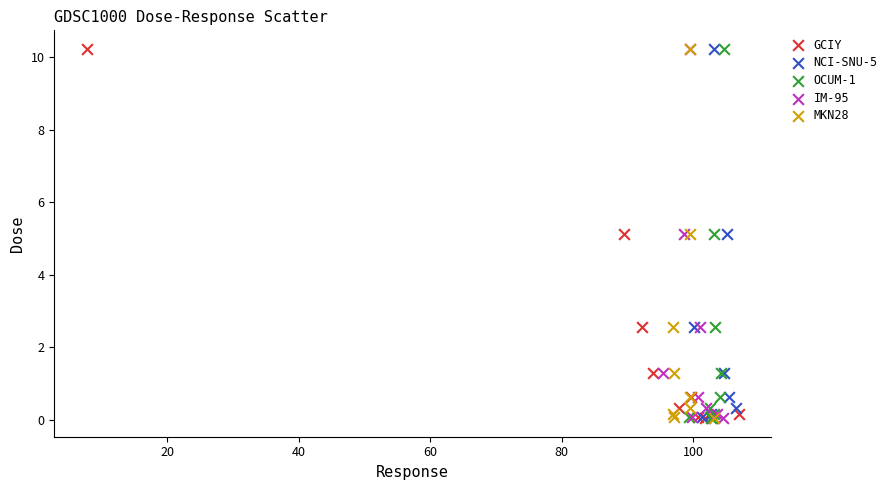

What are all the series names shown in the legend?

GCIY, NCI-SNU-5, OCUM-1, IM-95, MKN28